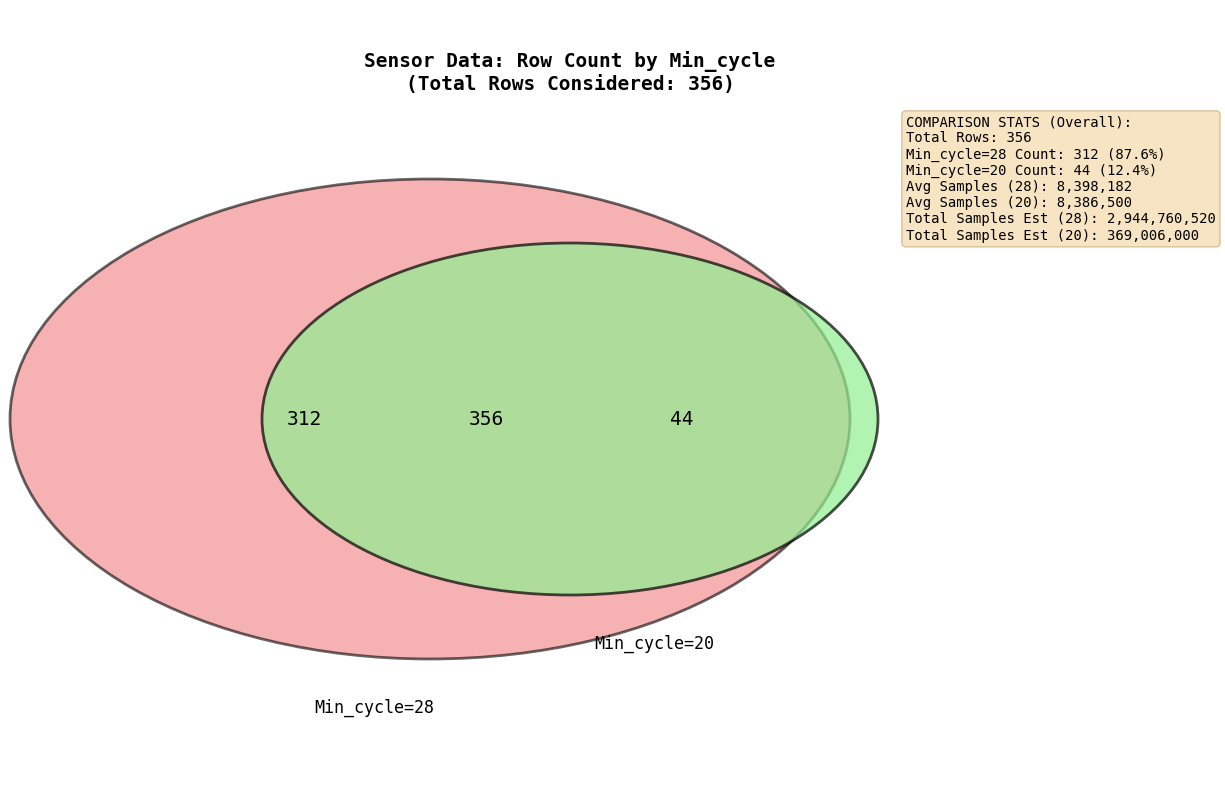

Which category accounts for the majority?

Min_cycle_28